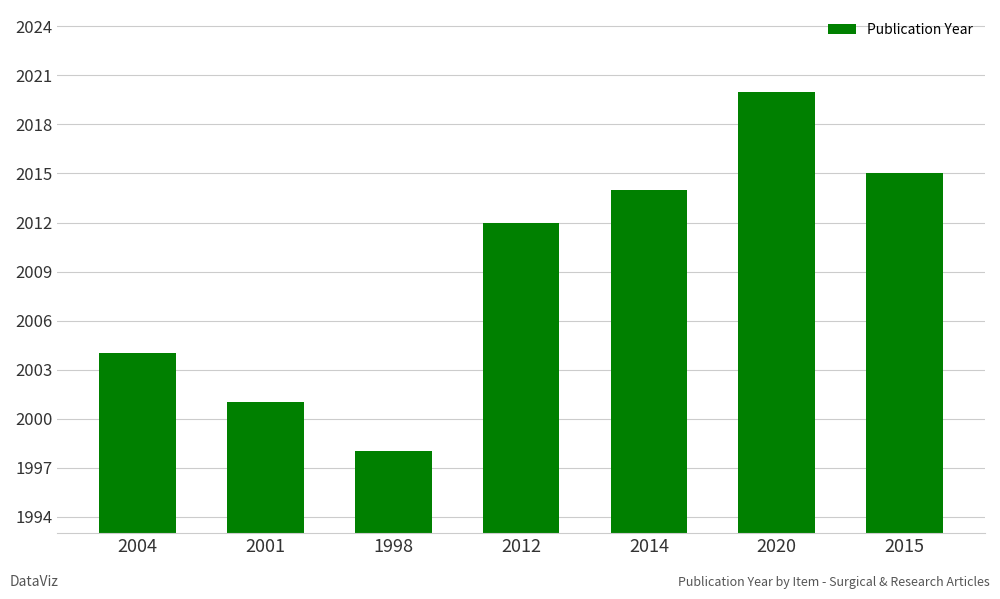

How many data points does each series have?

7